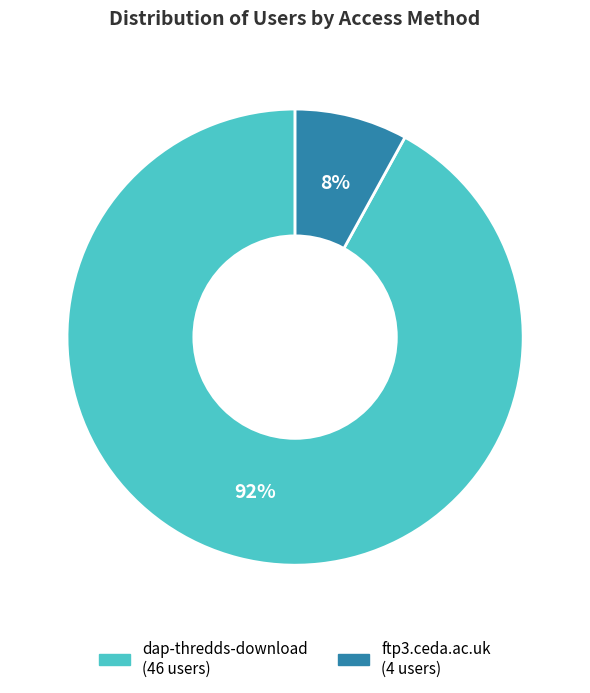

Which has a higher value, ftp3.ceda.ac.uk or dap-thredds-download?

dap-thredds-download